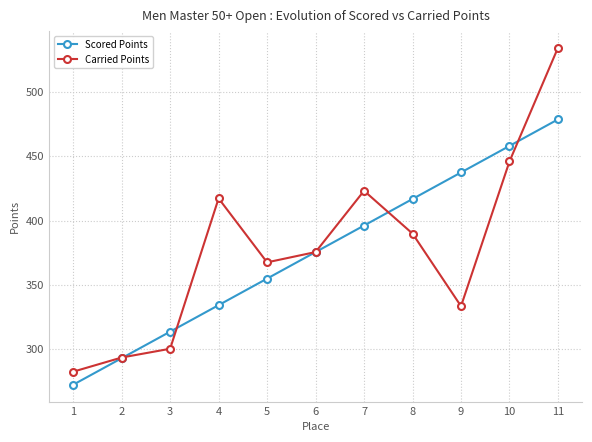

Does the chart have visible grid lines?

Yes